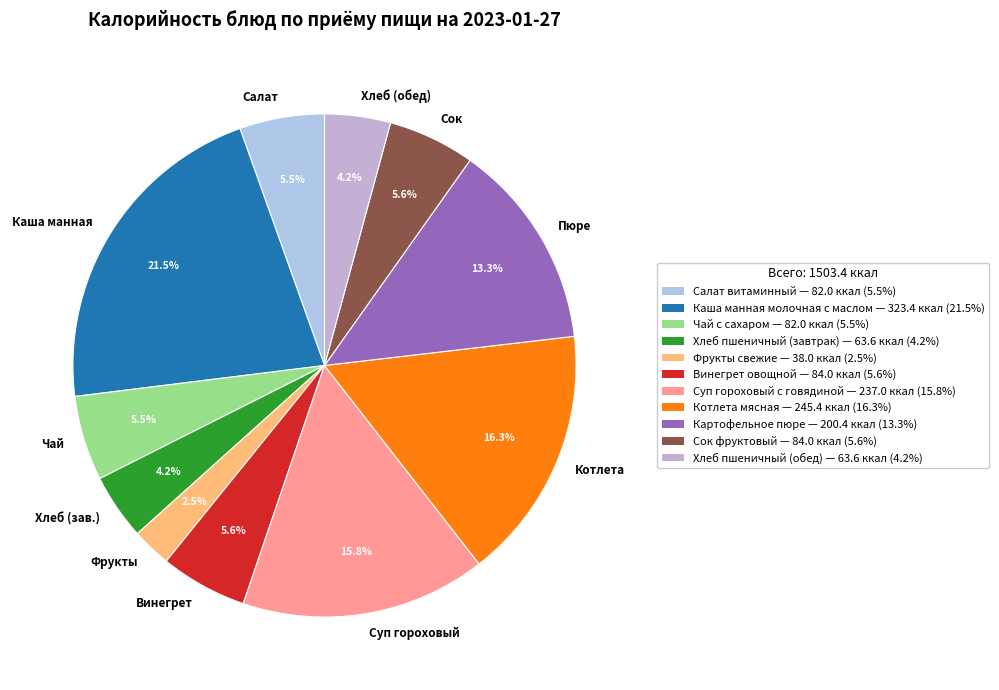

Combined, what portion of the pie is Суп гороховый and Пюре?

29.1%